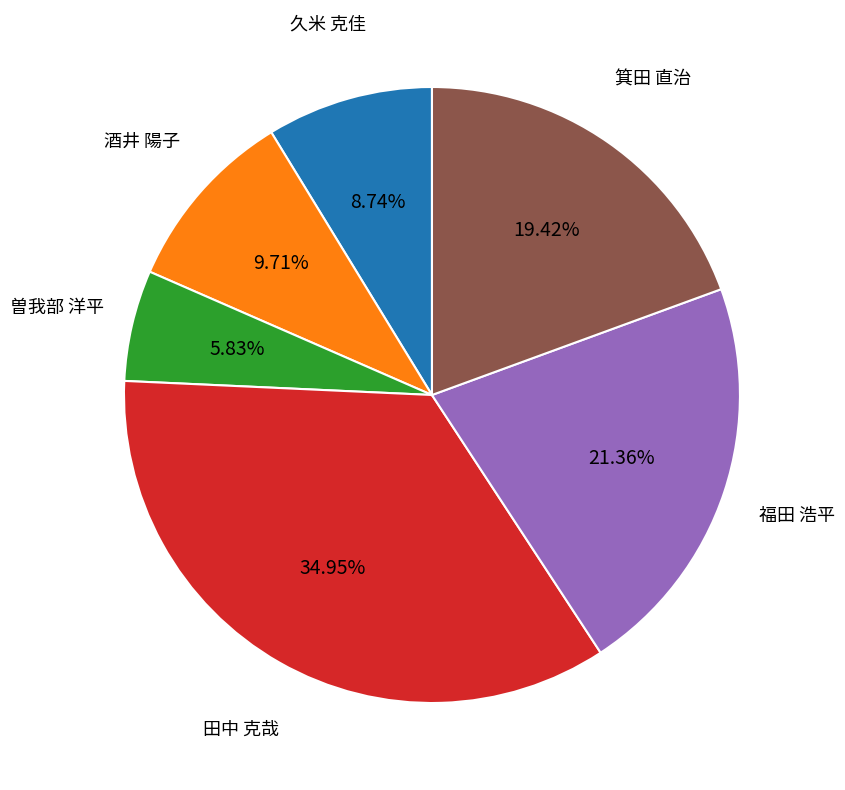

Does any single category account for the majority?

No